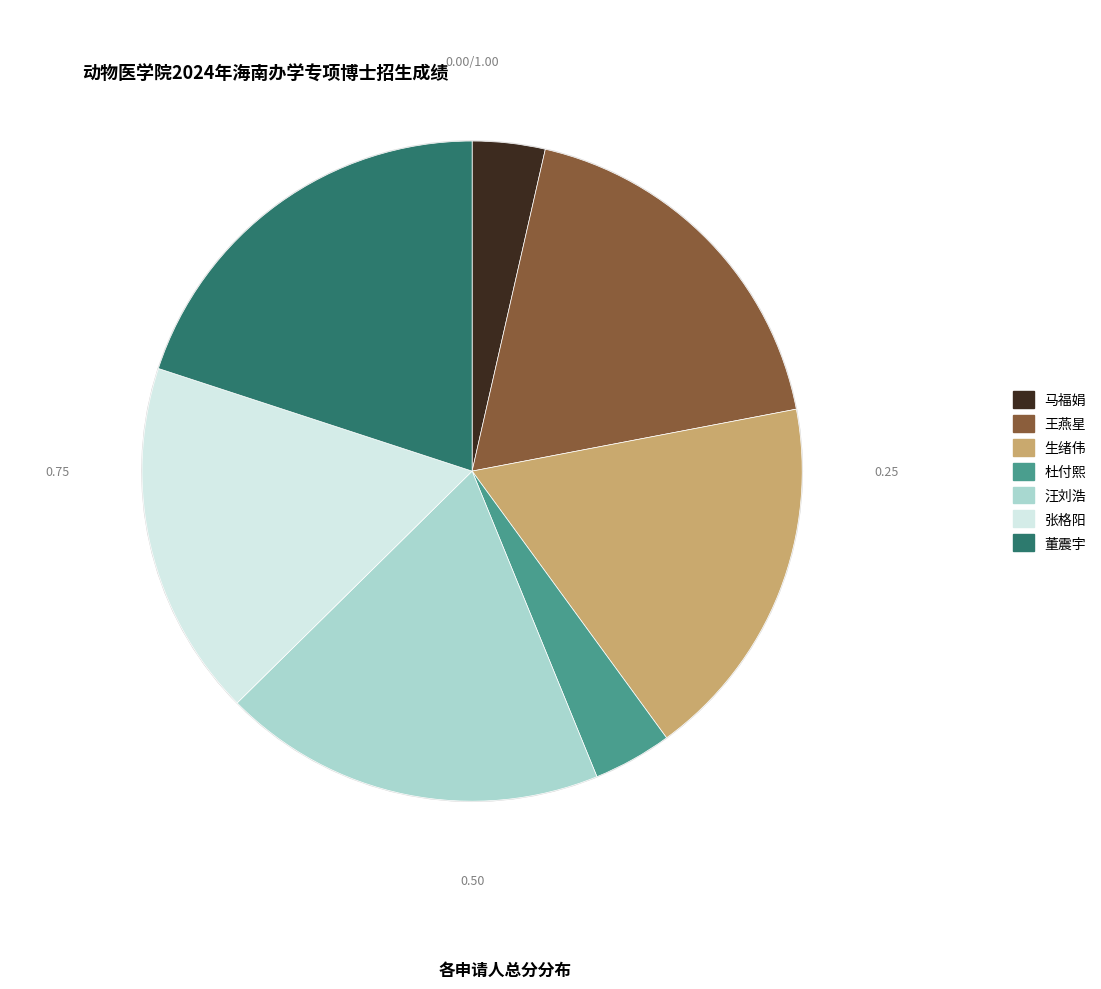

Combined, what portion of the pie is 马福娟 and 杜付熙?

7.4%